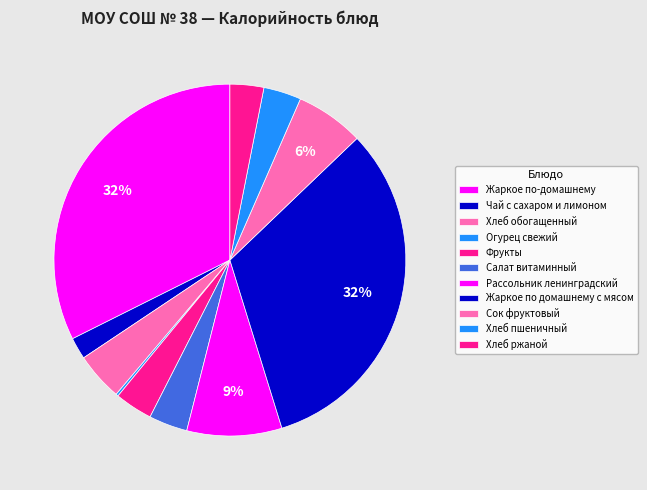

Which category has the smallest portion of the pie?

Огурец свежий